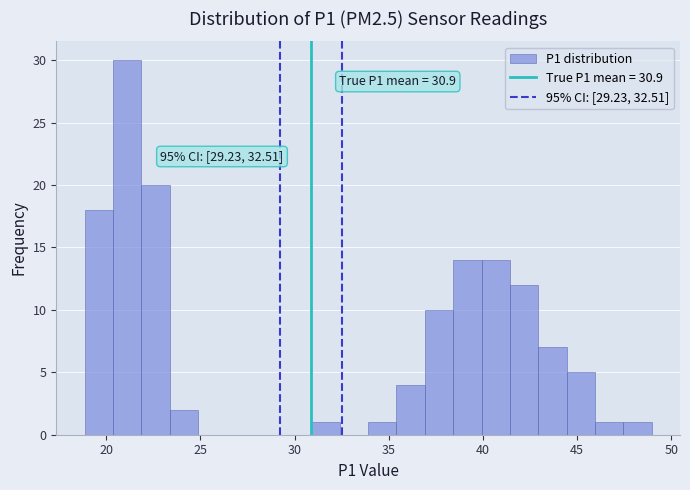

Read against the x-axis, roughly where is the centre of the tallest bar?

21.0